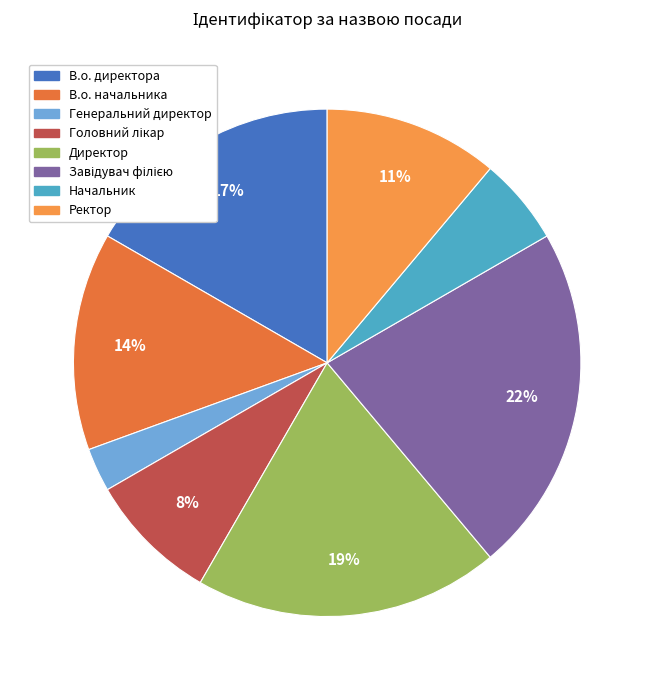

To the nearest percent, what portion does Начальник represent?

6%